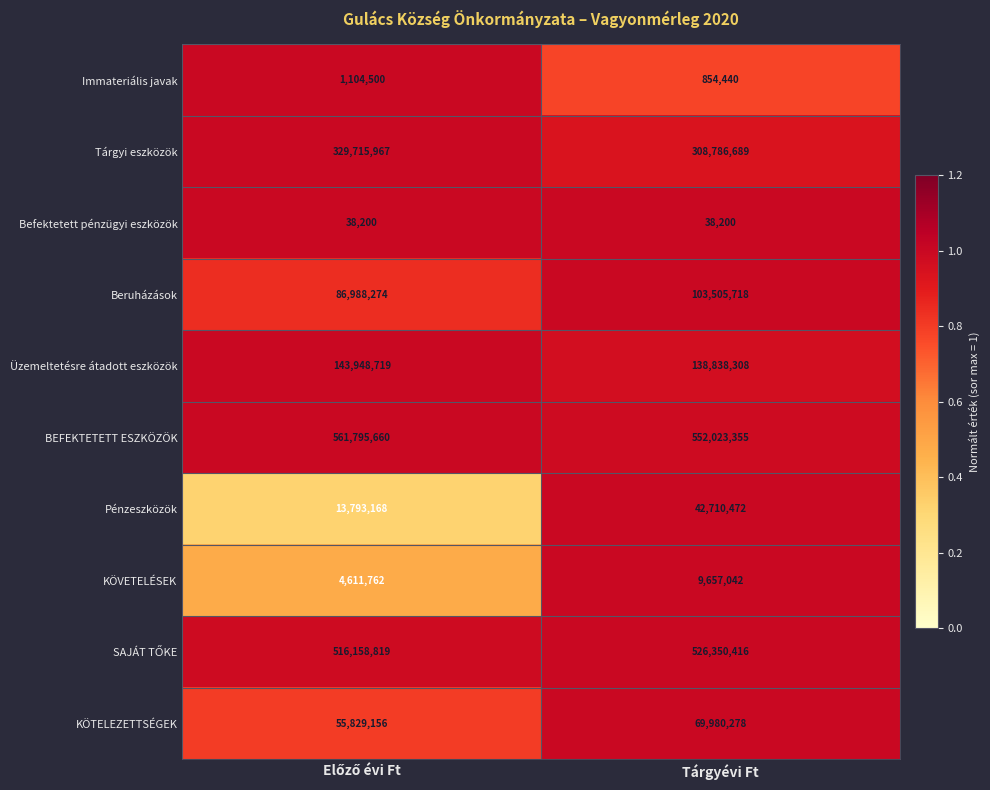

Which series has the largest range (max minus min)?

Pénzeszközök